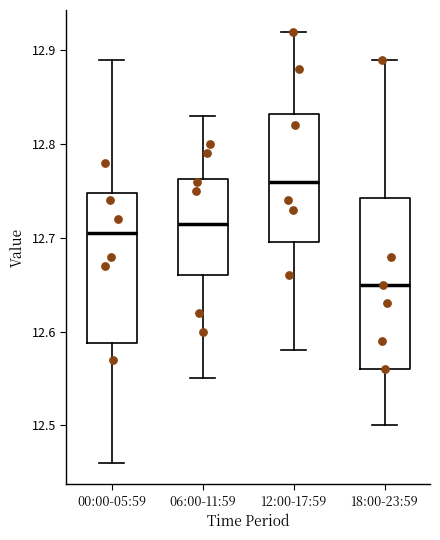

Which box has the highest median line?

12:00-17:59